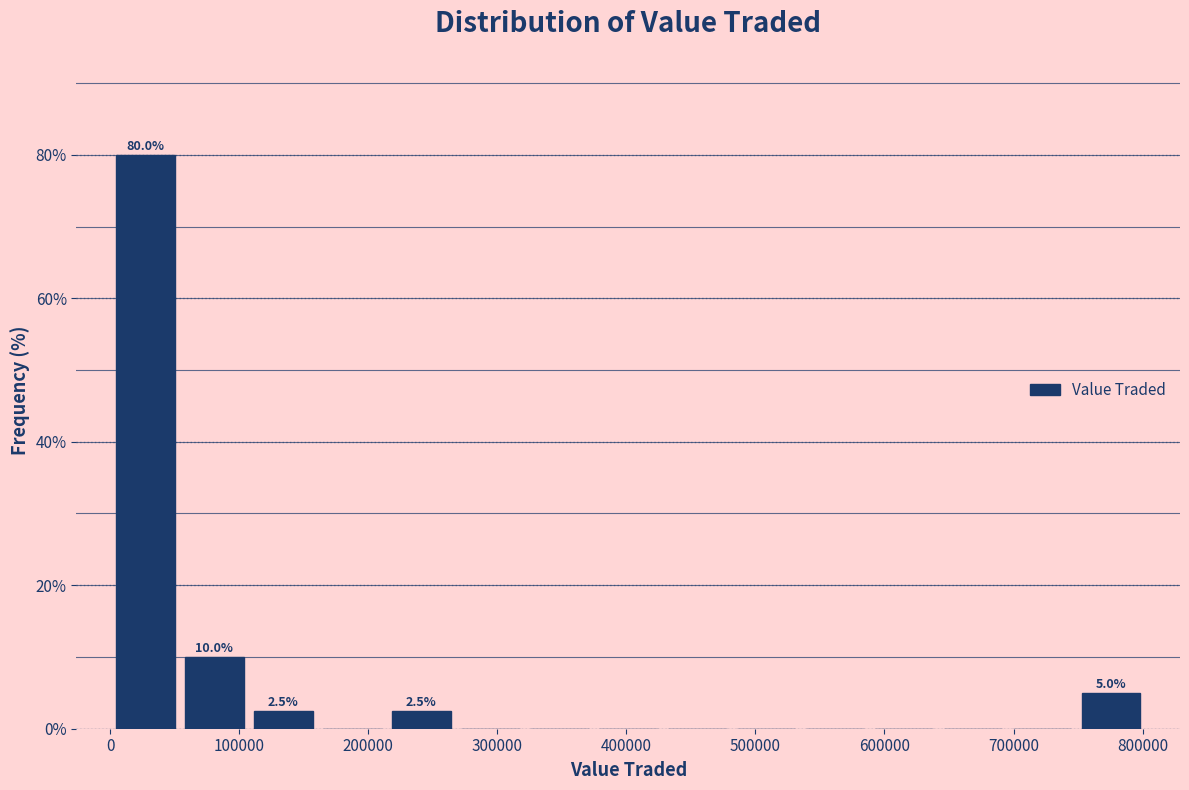

Which range on the x-axis has the tallest bar?

0 to 50000